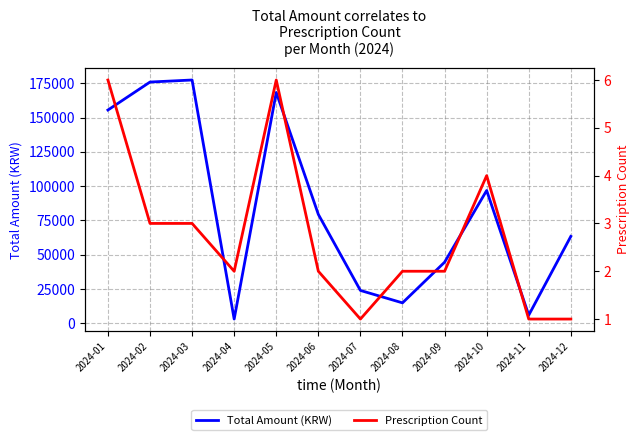

What is the greatest value displayed?

177360